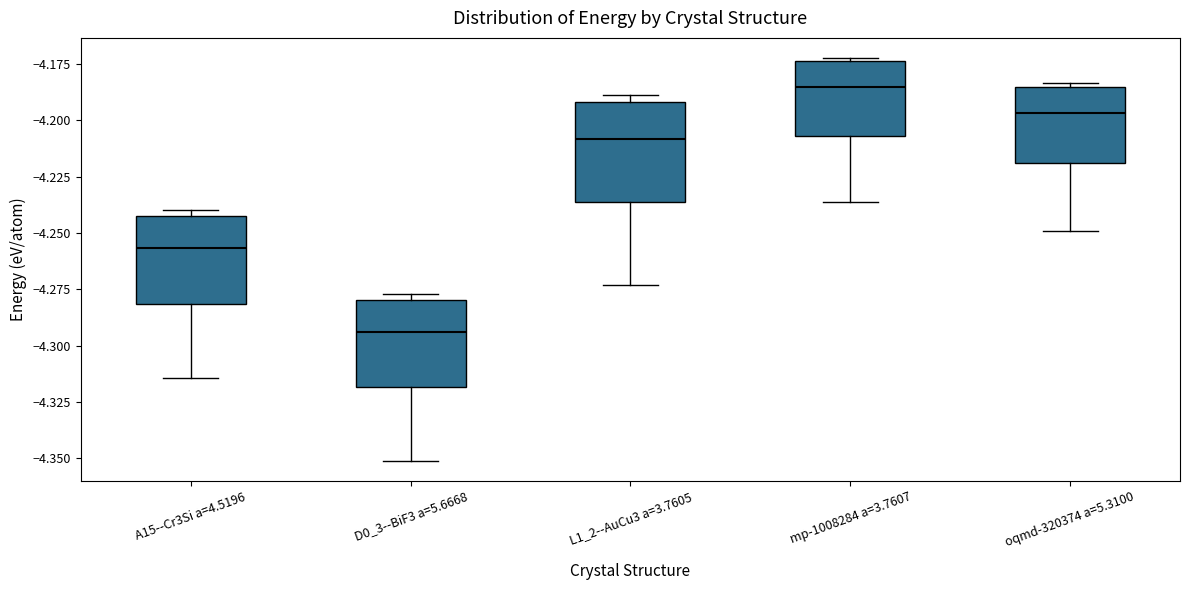

Which box is the tallest, from its lower edge to its upper edge?

L1_2--AuCu3 a=3.7605